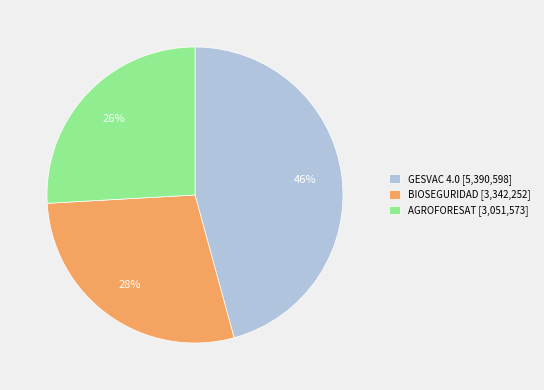

Approximately how many times larger is the value at AGROFORESAT compared to BIOSEGURIDAD?

0.9